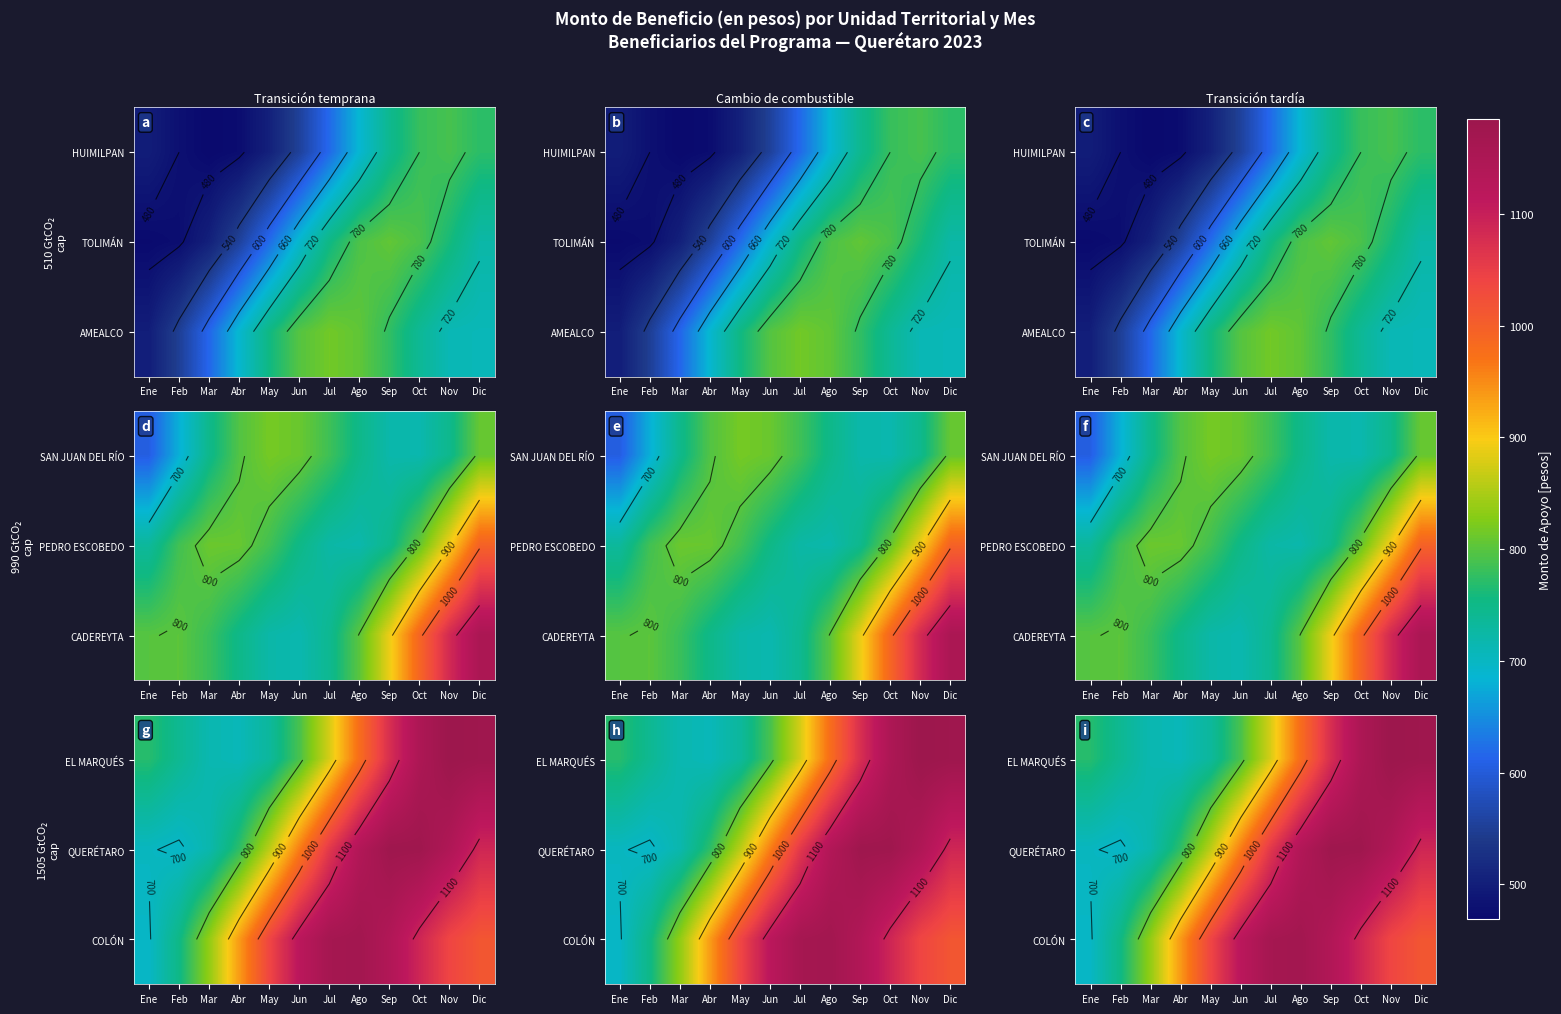

Which label corresponds to the smallest value in the chart?

Feb